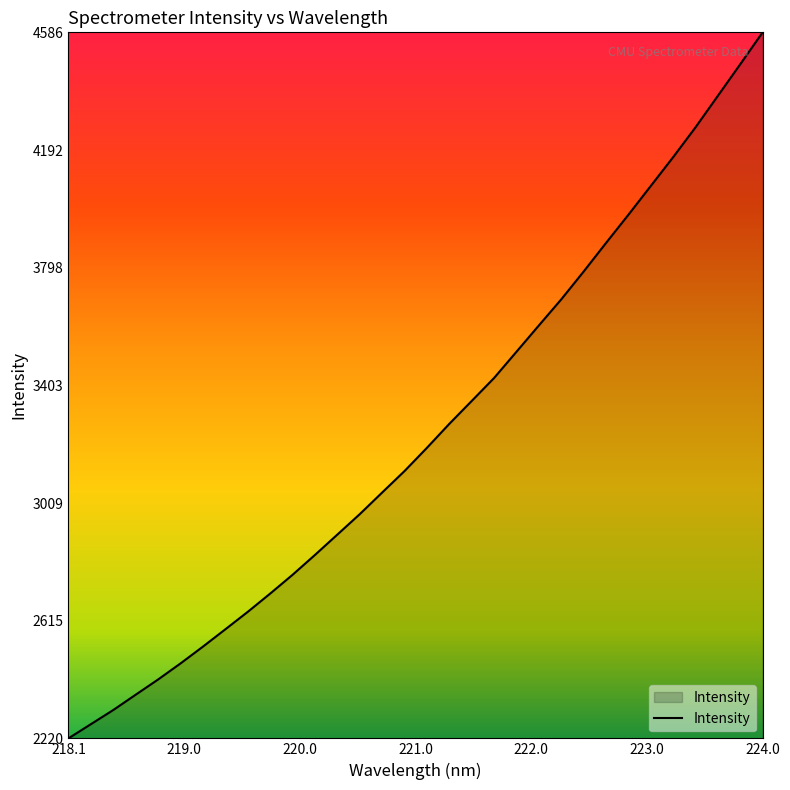

What is the difference between the maximum and minimum values?

2366.0